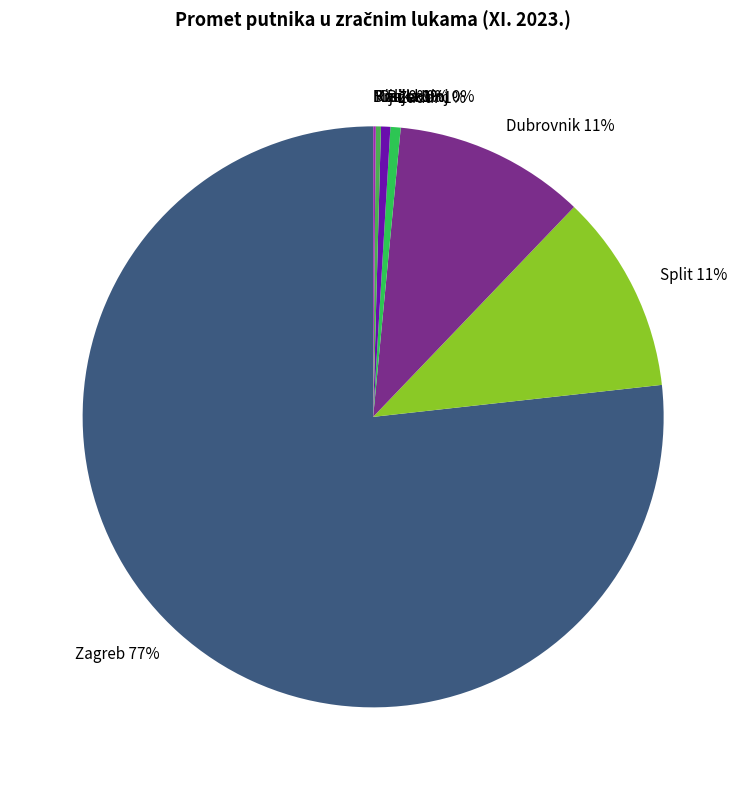

Combined, do Dubrovnik and Zadar account for over 50%?

No